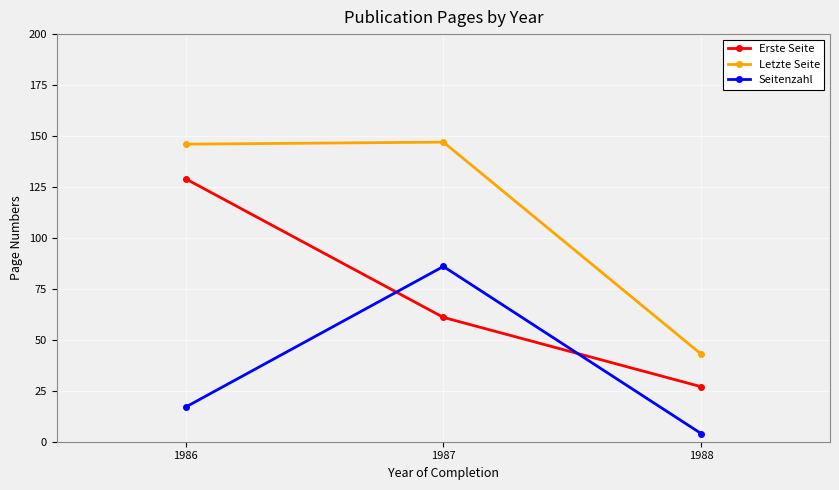

How many lines are shown in the chart?

3